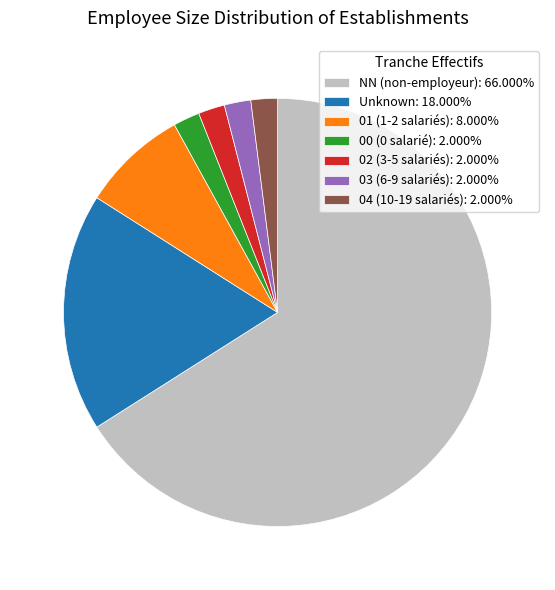

Do Unknown: 18.000% and NN (non-employeur): 66.000% together represent more than half of the pie?

Yes